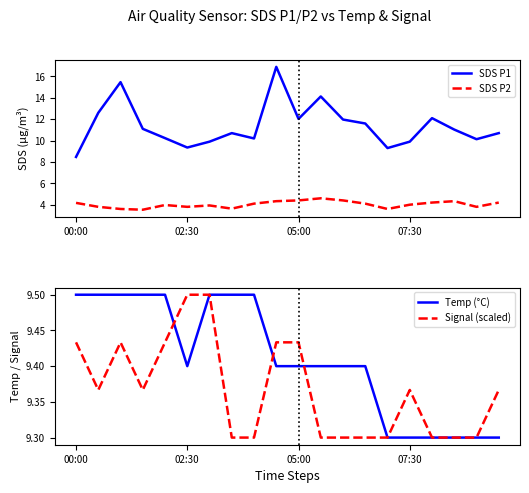

Is the value of SDS P2 at 02:30 greater than the value of SDS P1 at 00:00?

No